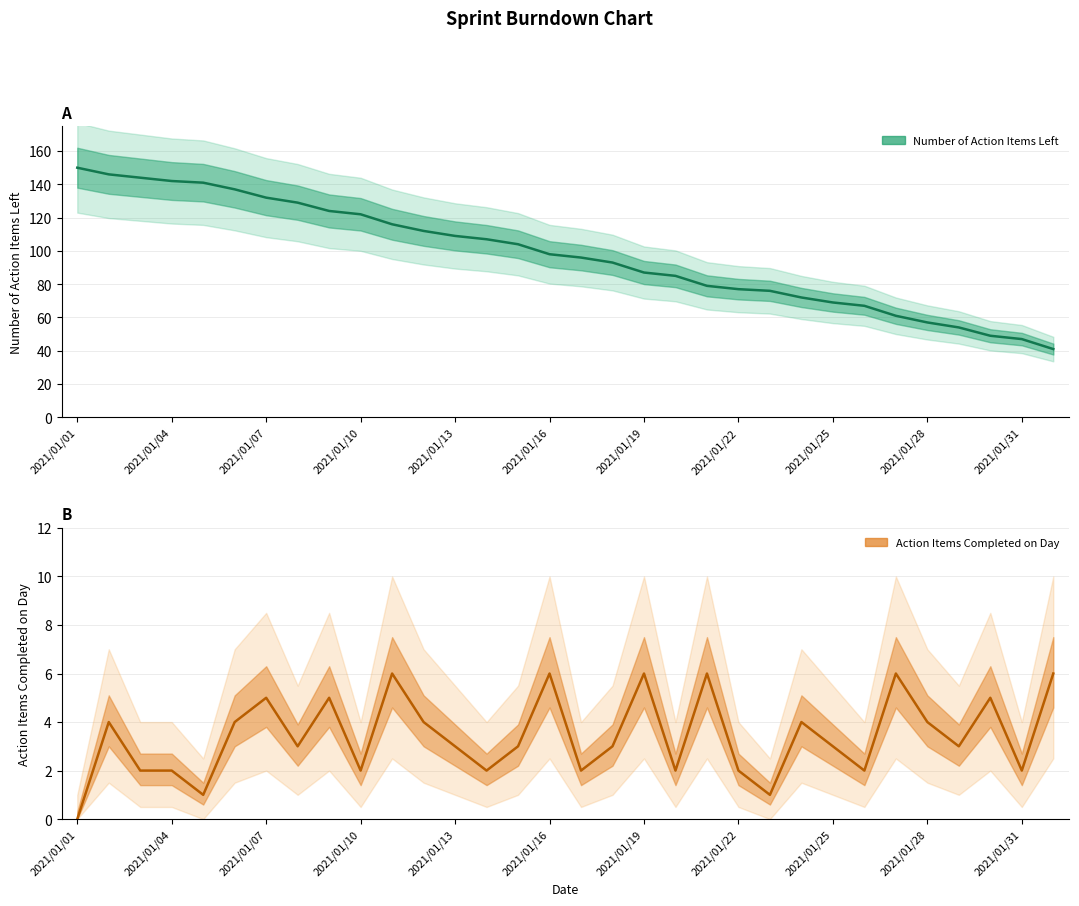

At how many categories does at least one series exceed 127?

8